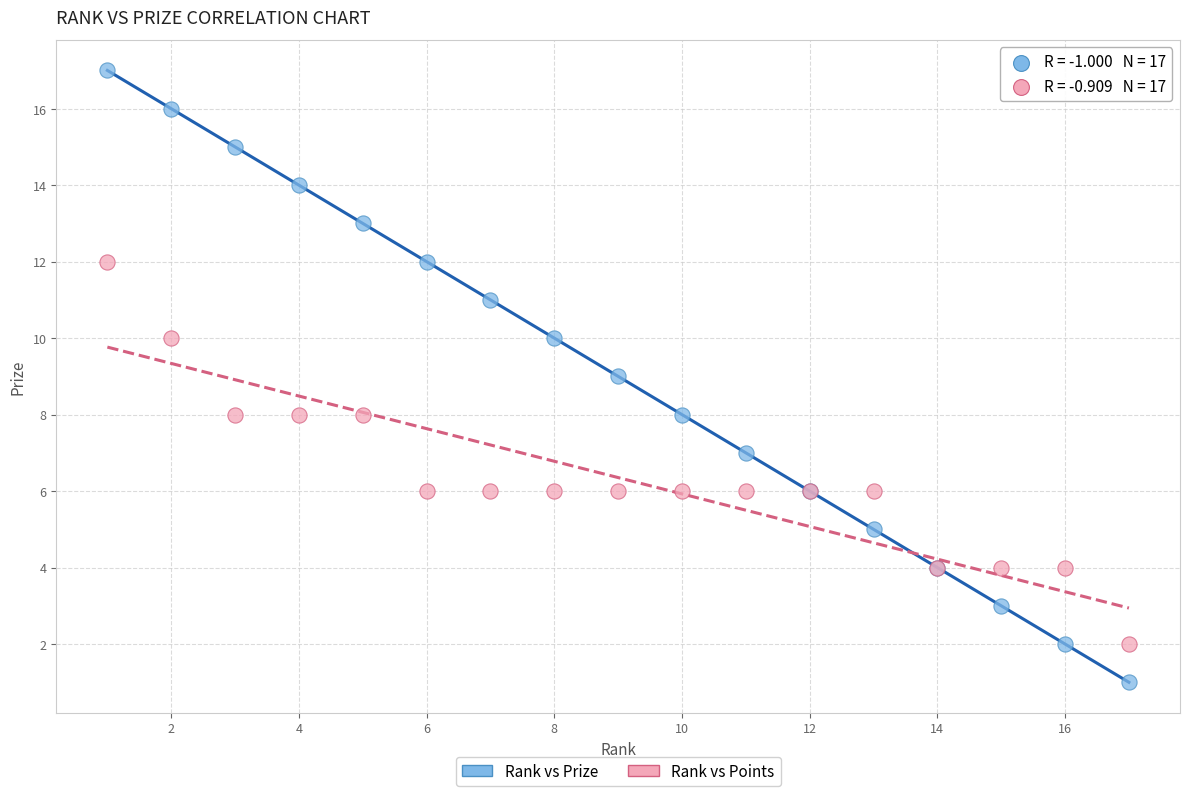

Which series contains the highest Y value?

Rank vs Prize